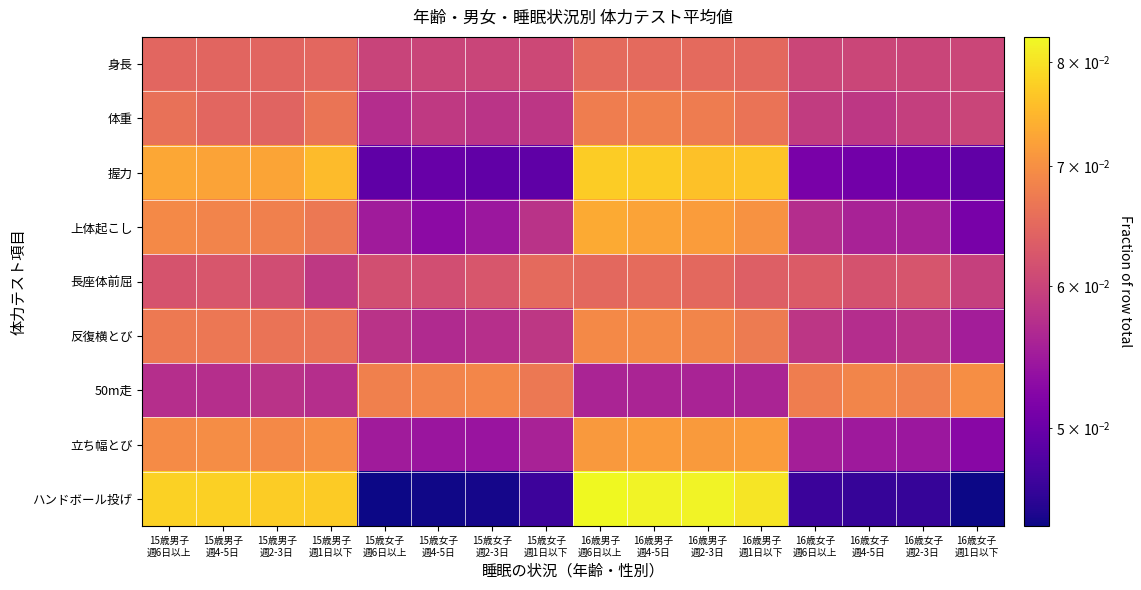

List the series in order of their peak value, highest first.

ハンドボール投げ, 握力, 上体起こし, 立ち幅とび, 50m走, 反復横とび, 体重, 長座体前屈, 身長